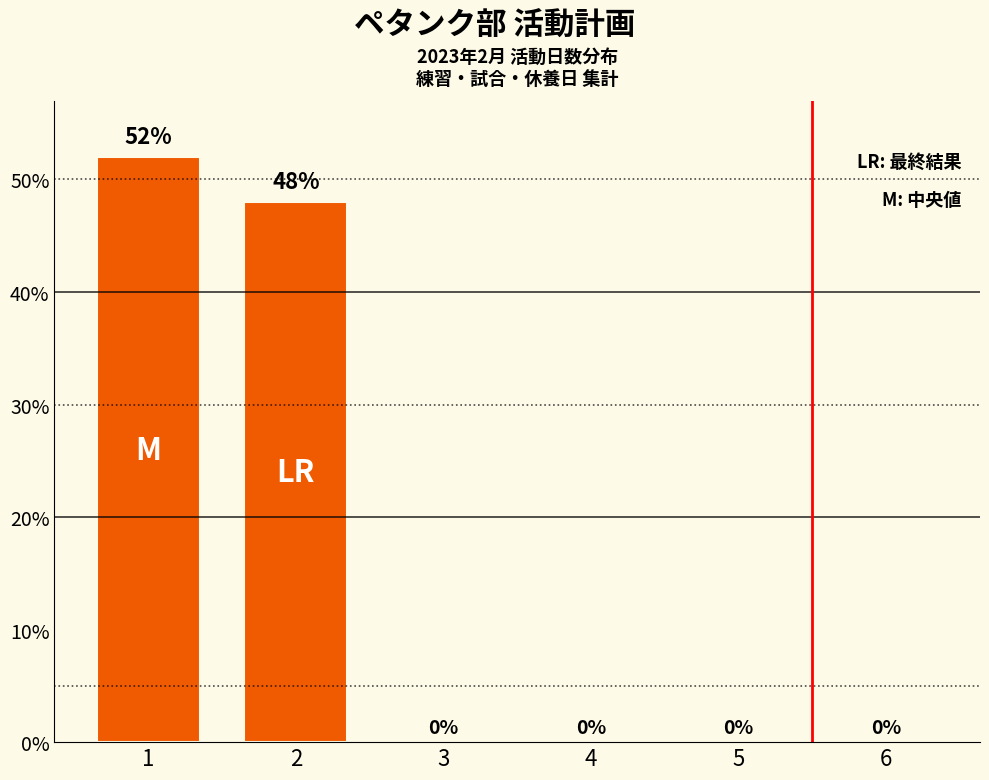

Reading left to right, what are all the values shown in this chart?

52	48	0	0	0	0